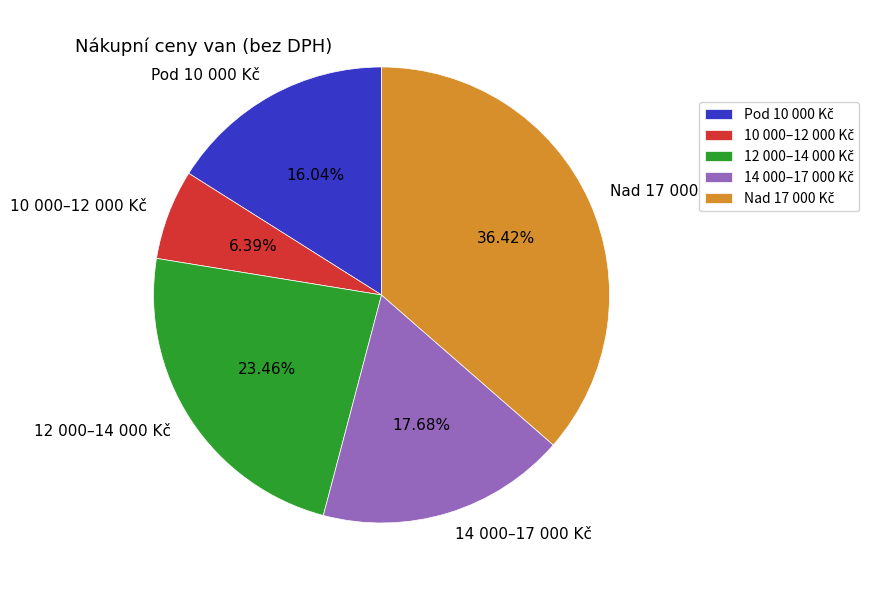

Does any single category account for the majority?

No